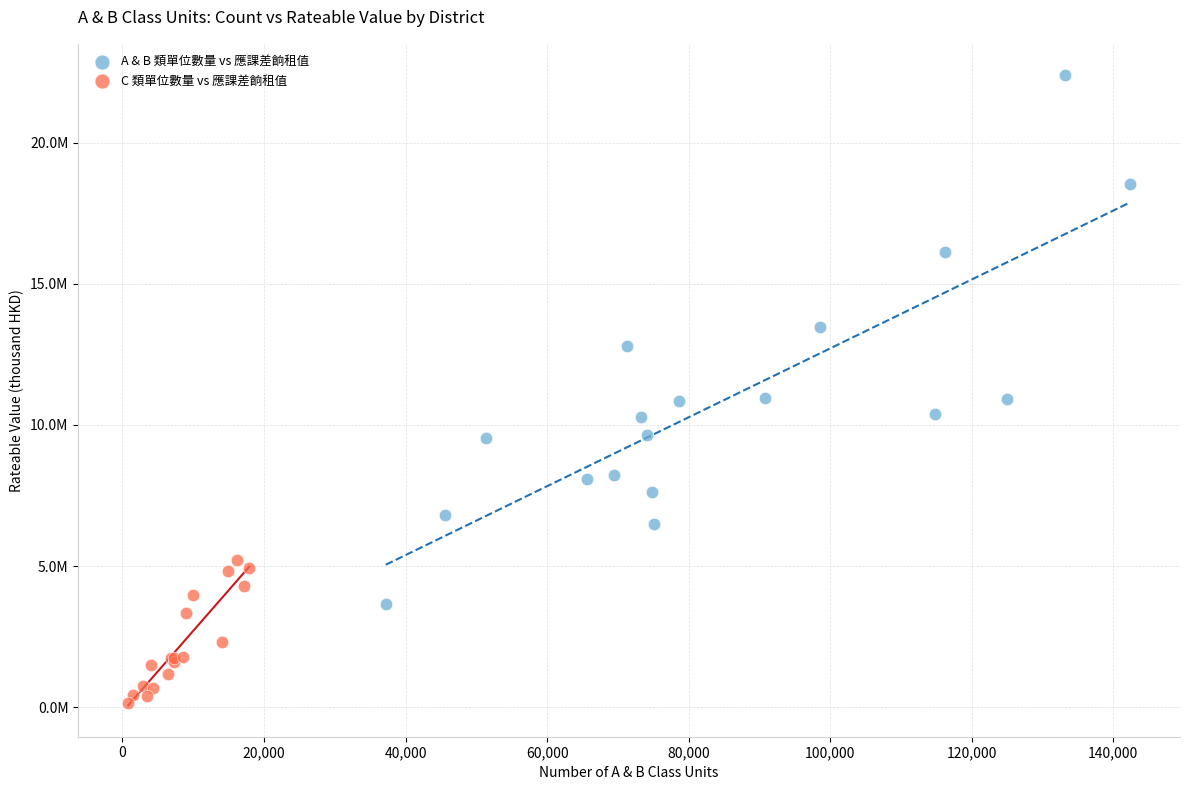

Which series reaches the maximum Y coordinate?

A & B 類單位數量 vs 應課差餉租值